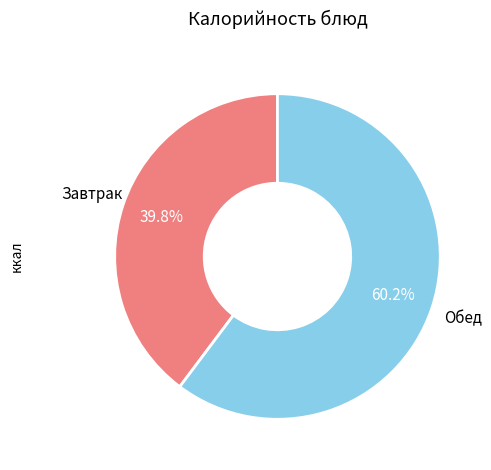

Count the number of slices in the pie.

2